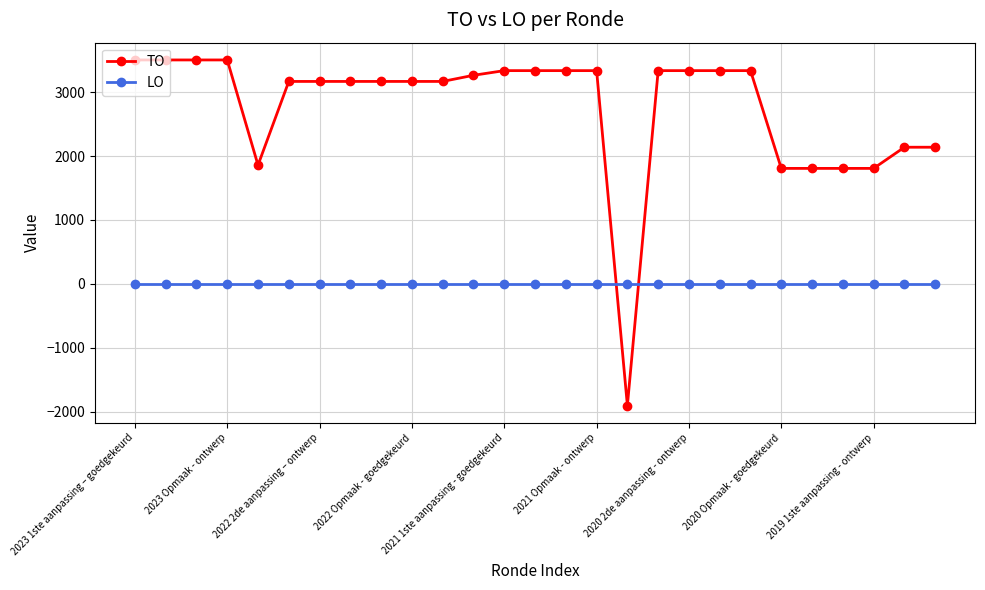

How many lines are shown in the chart?

2